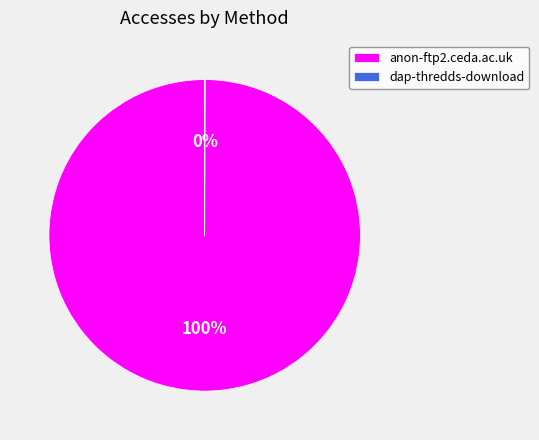

True or false: anon-ftp2.ceda.ac.uk accounts for 100% of the total.

True